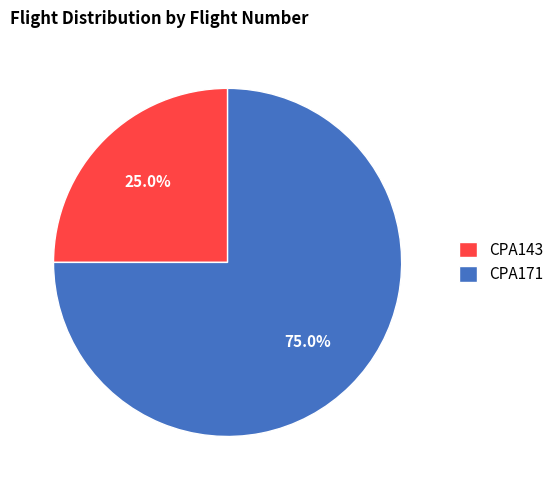

Is CPA171 the majority of the pie?

Yes